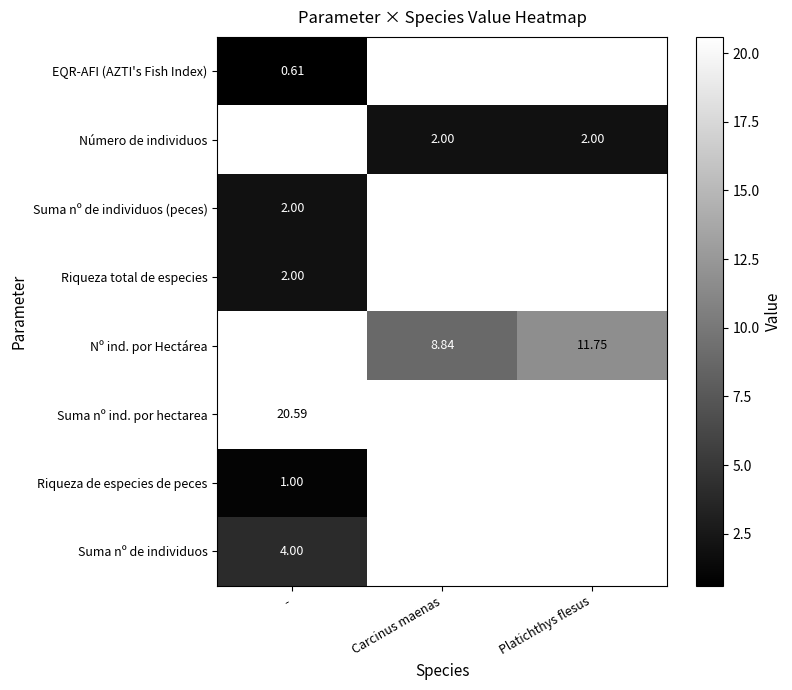

Which has a higher value, - or Carcinus maenas?

Carcinus maenas